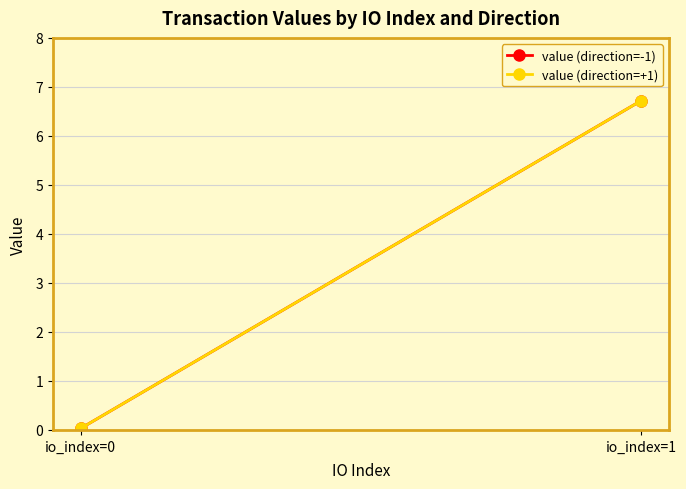

At which label does value (direction=+1) first exceed 6?

io_index=1